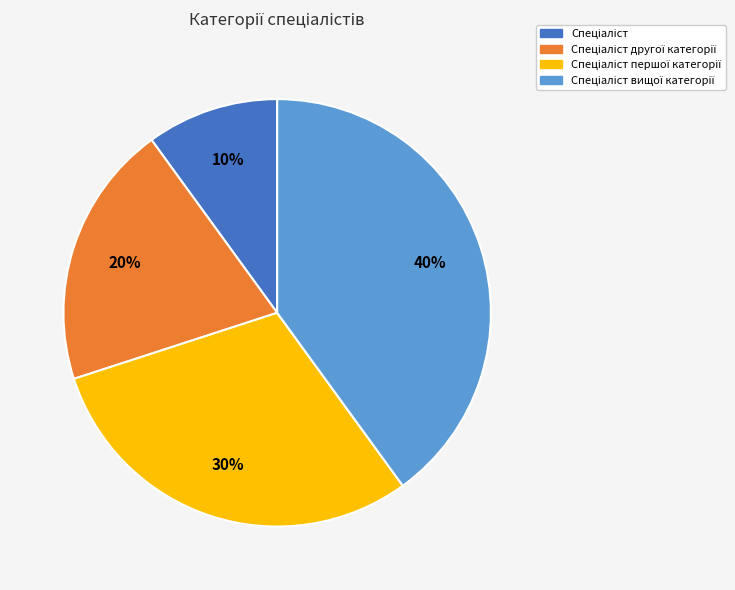

Does any single category account for the majority?

No